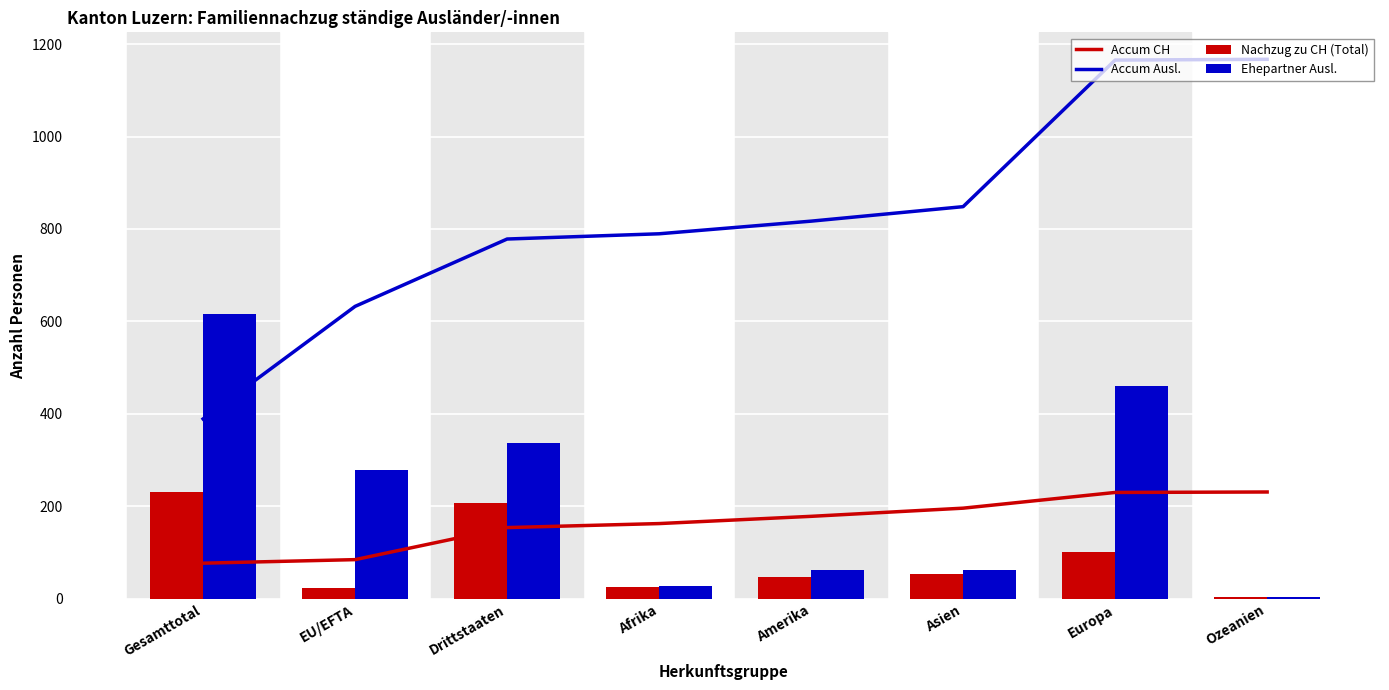

Where does the Nachzug zu CH (Total) series first go above 53?

Gesamttotal